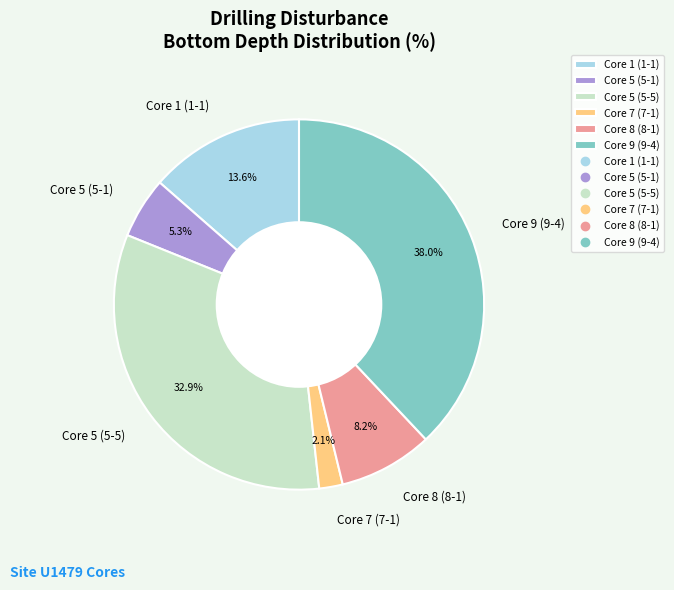

Between Core 5 (5-5) and Core 8 (8-1), which is larger?

Core 5 (5-5)